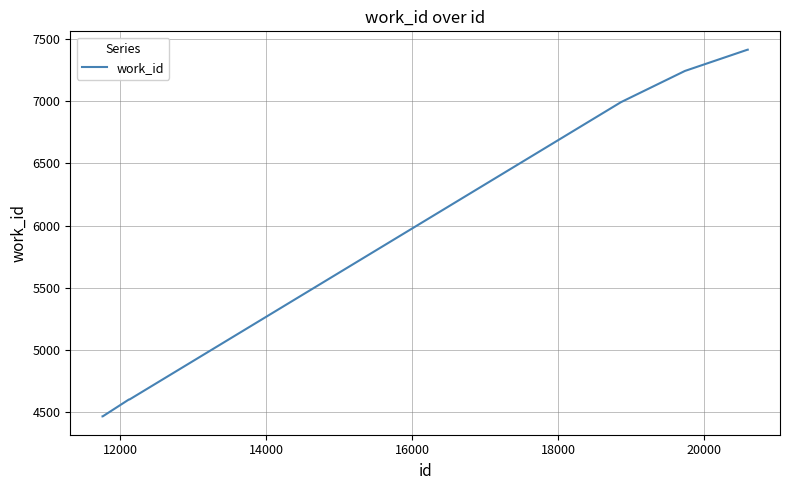

Count the number of categories in the chart.

10